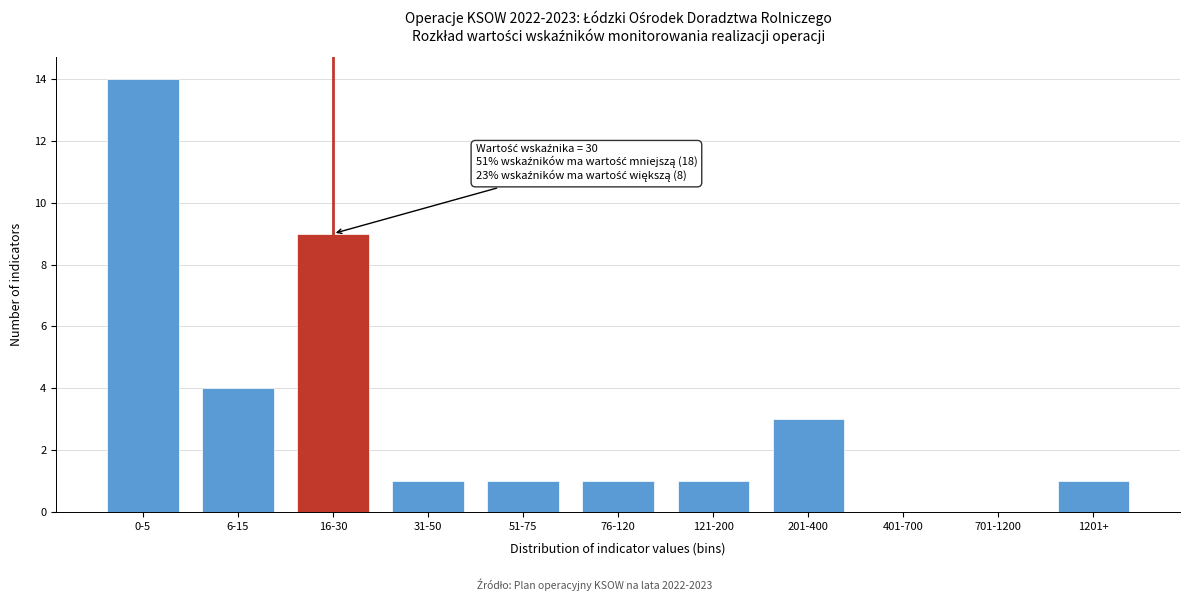

Reading left to right, what are all the values shown in this chart?

0-5=14	6-15=4	16-30=9	31-50=1	51-75=1	76-120=1	121-200=1	201-400=3	401-700=0	701-1200=0	1201+=1